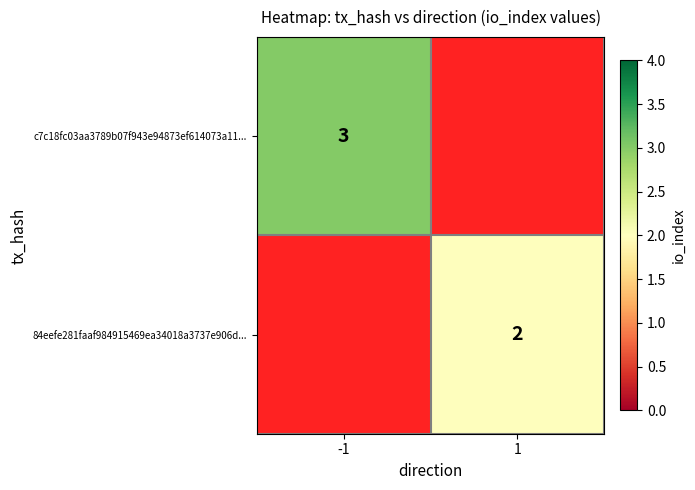

The c7c18fc03aa3789b07f943e94873ef614073a11... series shows 4 at -1. True or false?

False